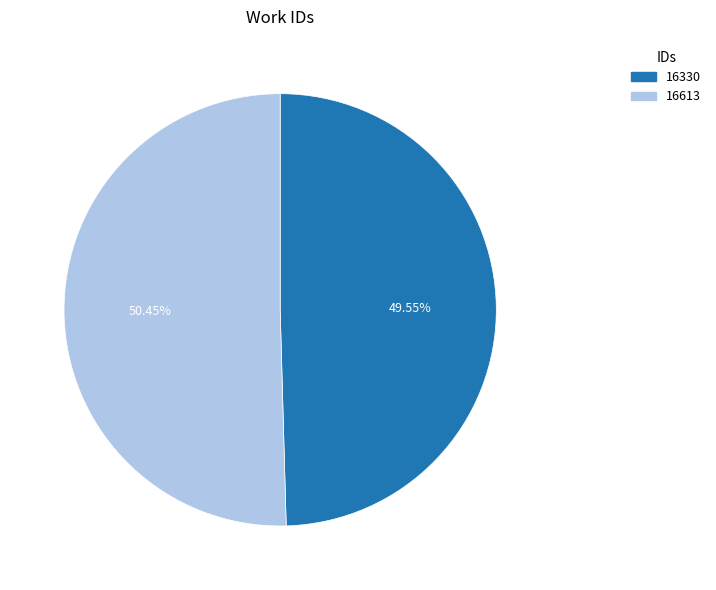

Count the number of slices in the pie.

2